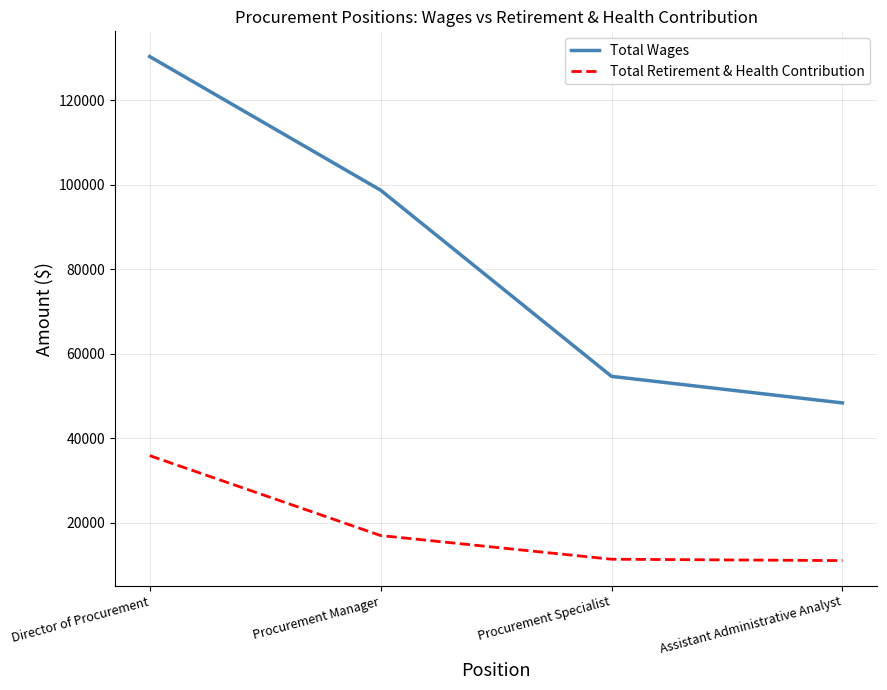

What is the spread (max minus min) of values at Assistant Administrative Analyst?

37331